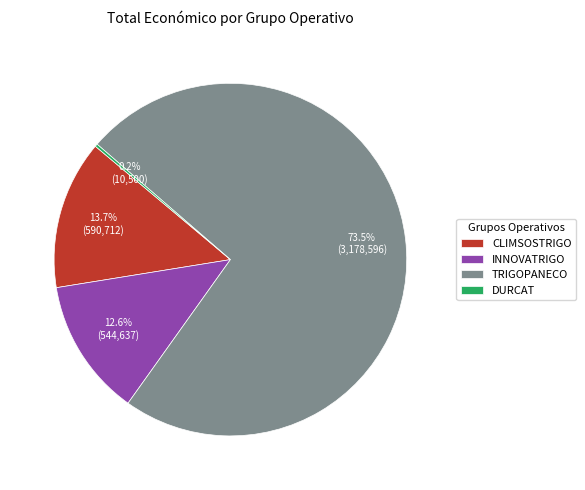

True or false: CLIMSOSTRIGO accounts for 14% of the total.

True